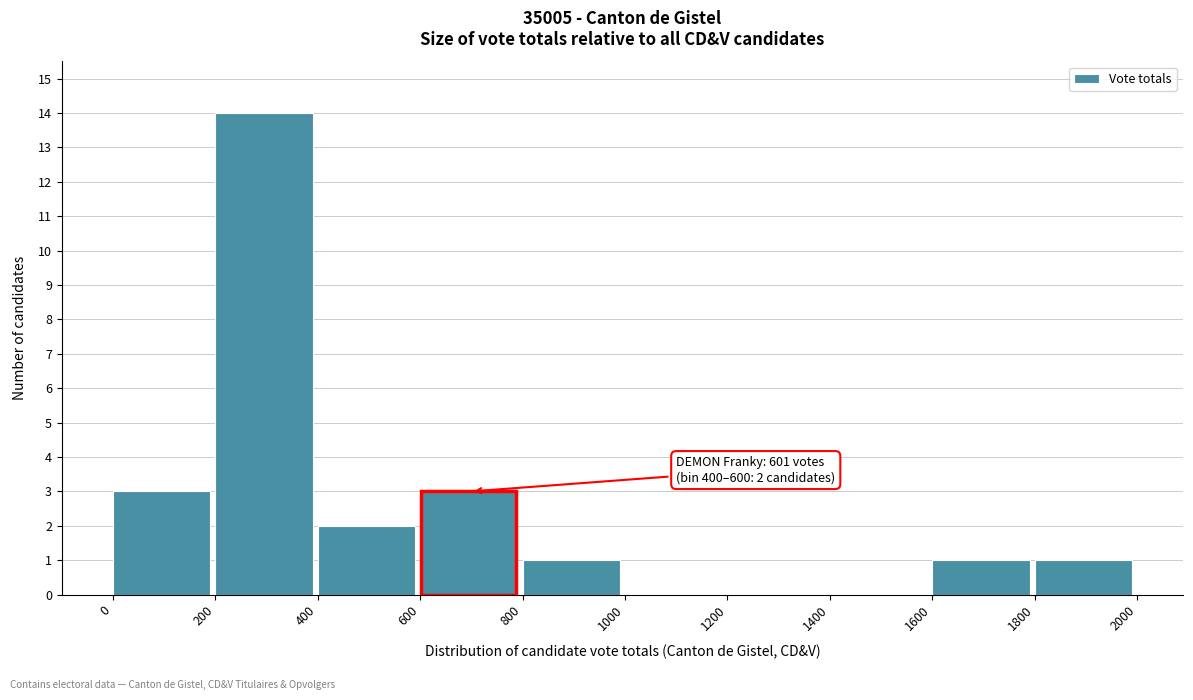

Over which range of the x-axis is the bar tallest?

200 to 400